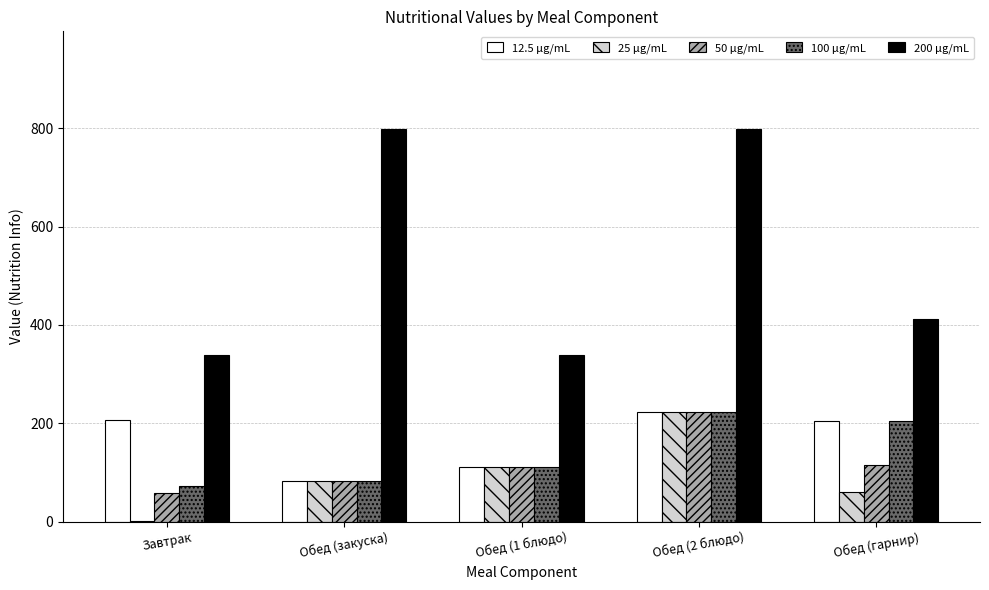

True or false: 100 μg/mL has a value of 320.9 at Обед (2 блюдо).

False